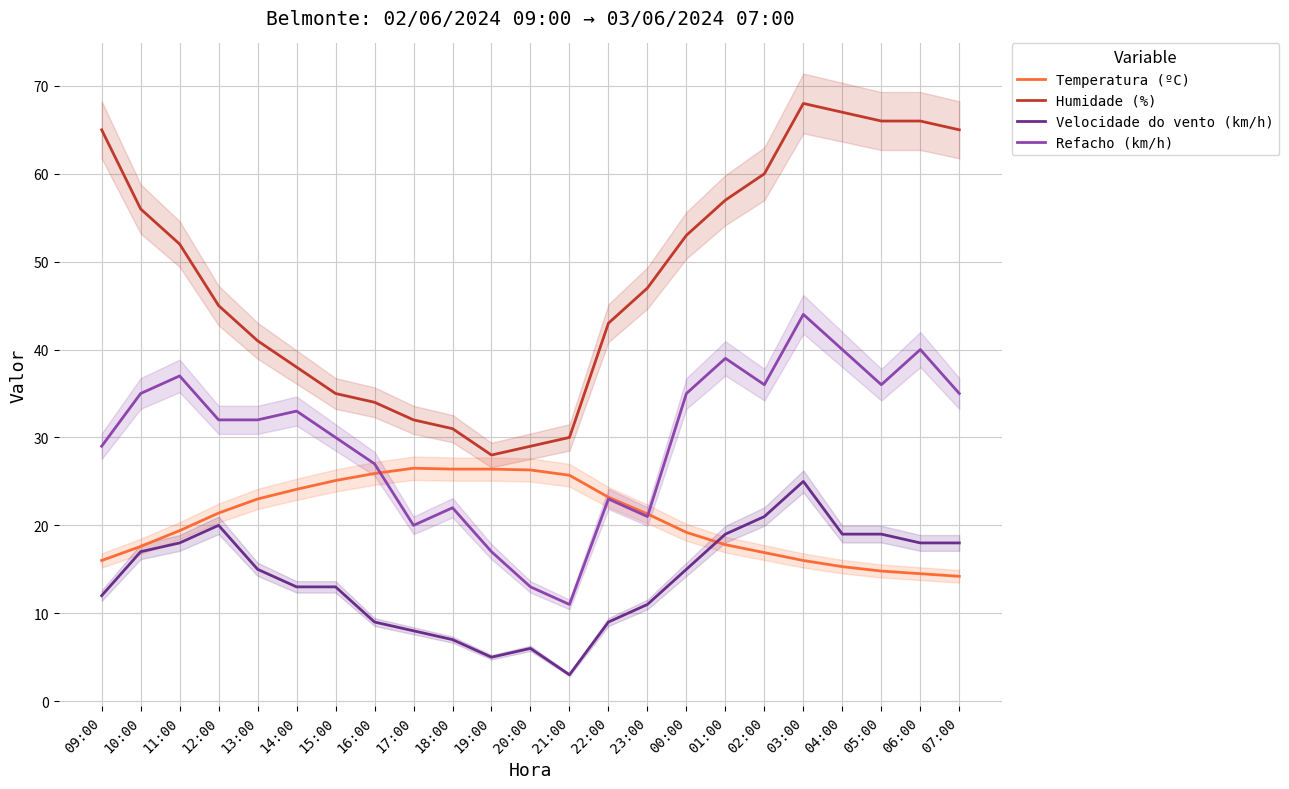

What are all the series names shown in the legend?

Temperatura (ºC), Humidade (%), Velocidade do vento (km/h), Refacho (km/h)